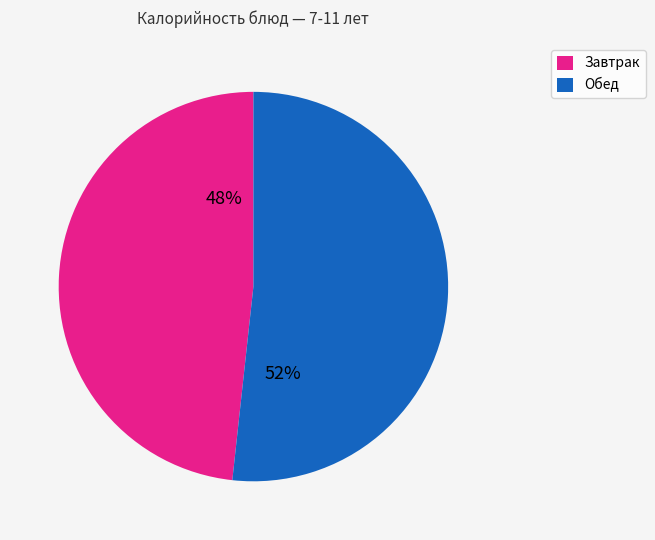

Is there any slice that represents more than half of the pie?

Yes